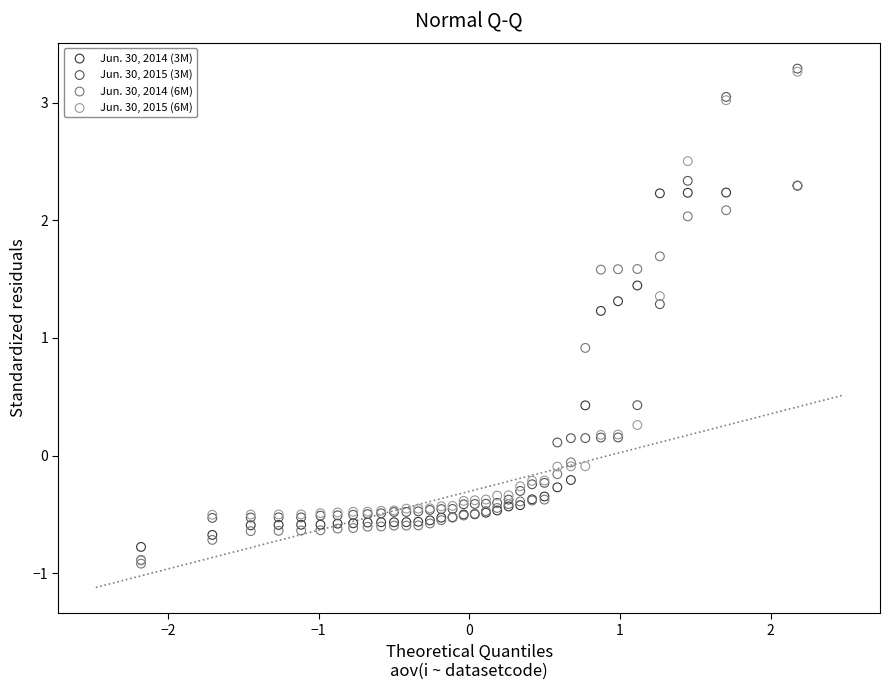

Which series has the widest spread of Y values?

Jun. 30, 2015 (3M)